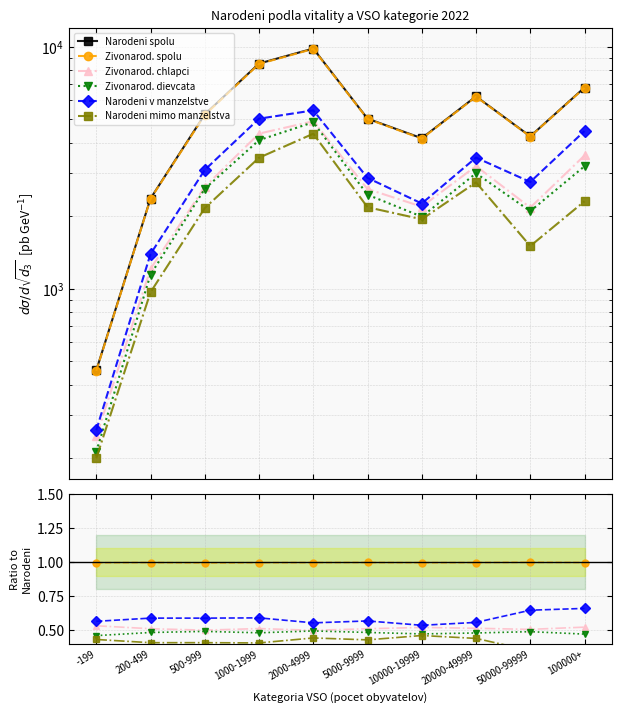

Does the chart have visible grid lines?

Yes